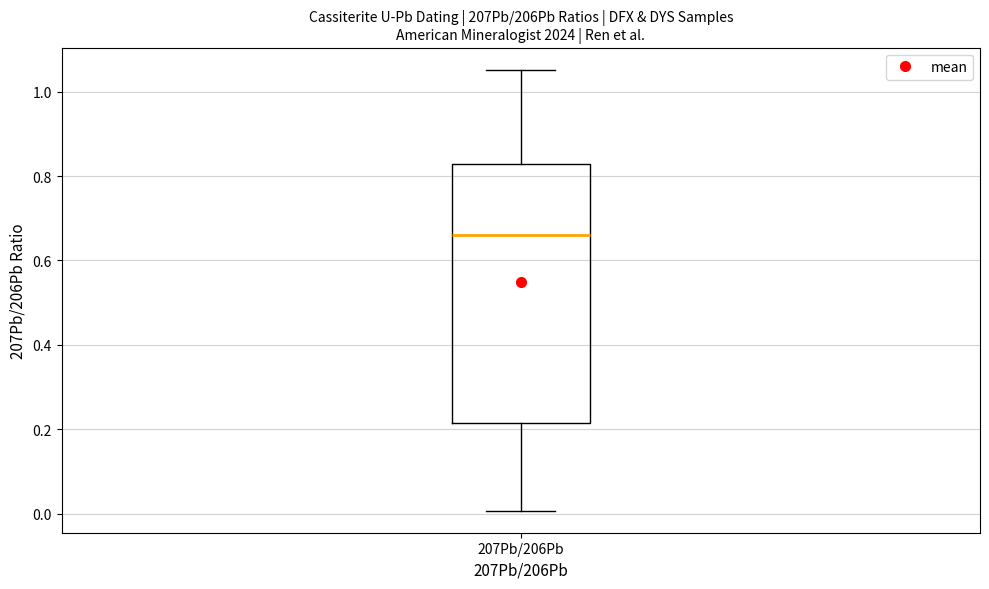

Transcribe this box plot: give where the median line is, the range the box spans, and where the two whiskers end, as read against the y-axis. The values are not printed on the chart, so give them approximately, as read against the axis.

median 0.66, box 0.22 to 0.82, whiskers 0.00 to 1.06